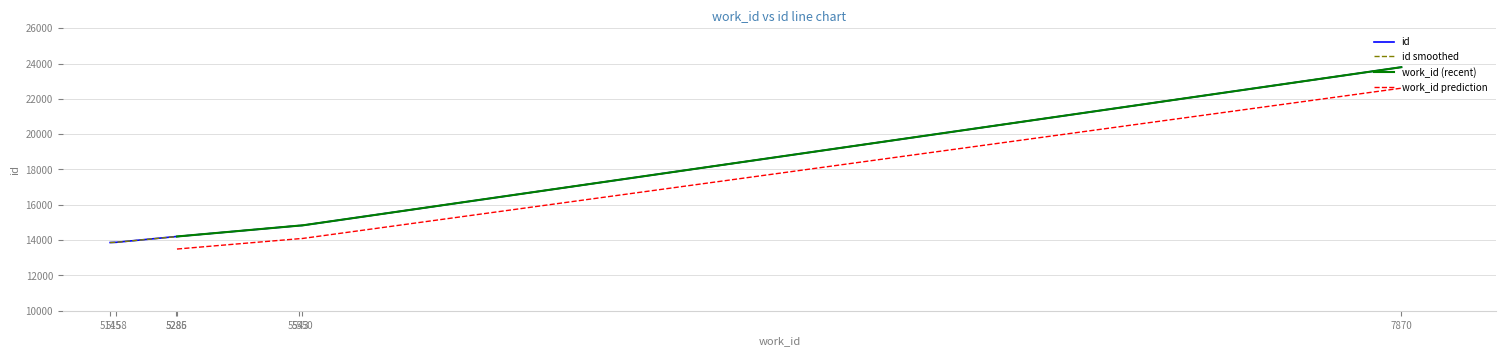

What is the average value?

15655